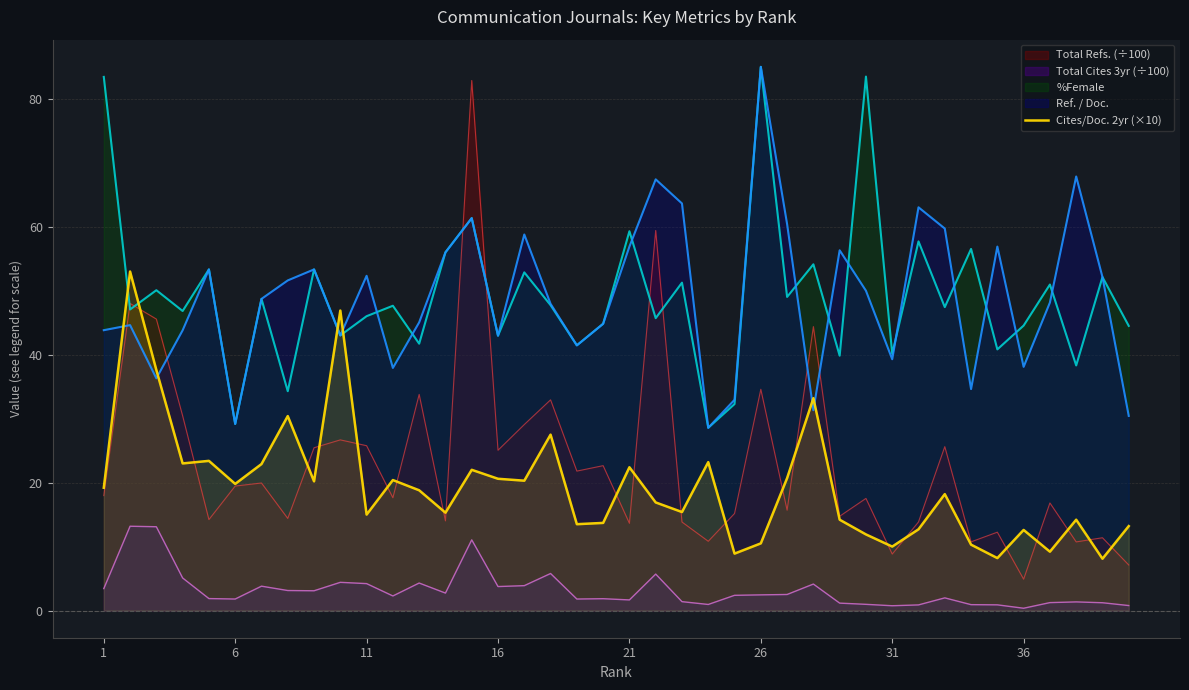

Where does the data first go above 18?

1